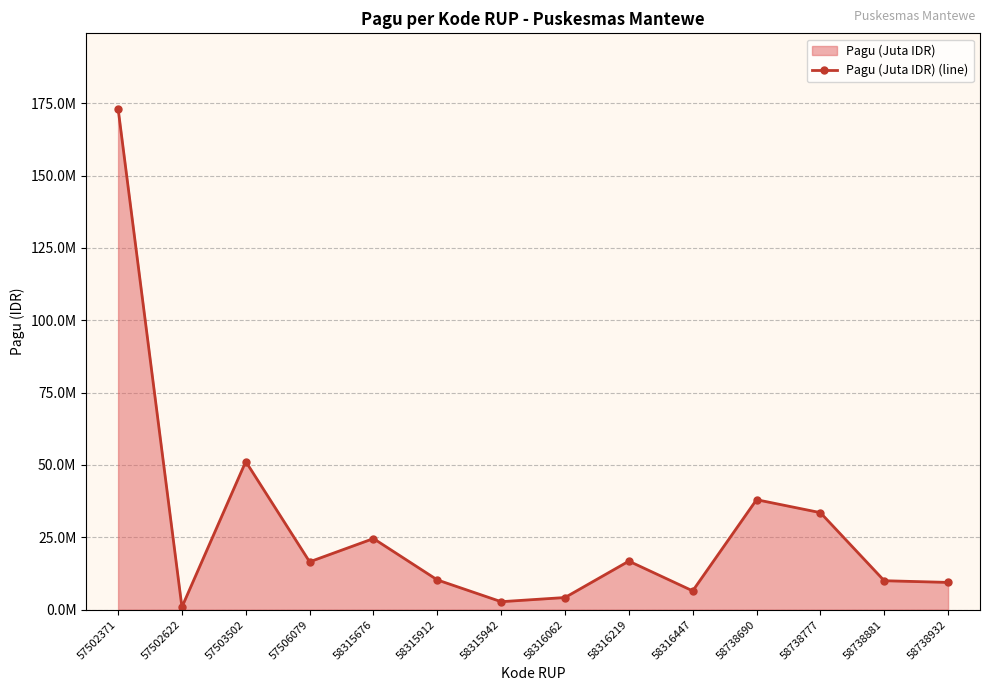

What is the approximate value at 58738932, to the nearest 100?

9414000